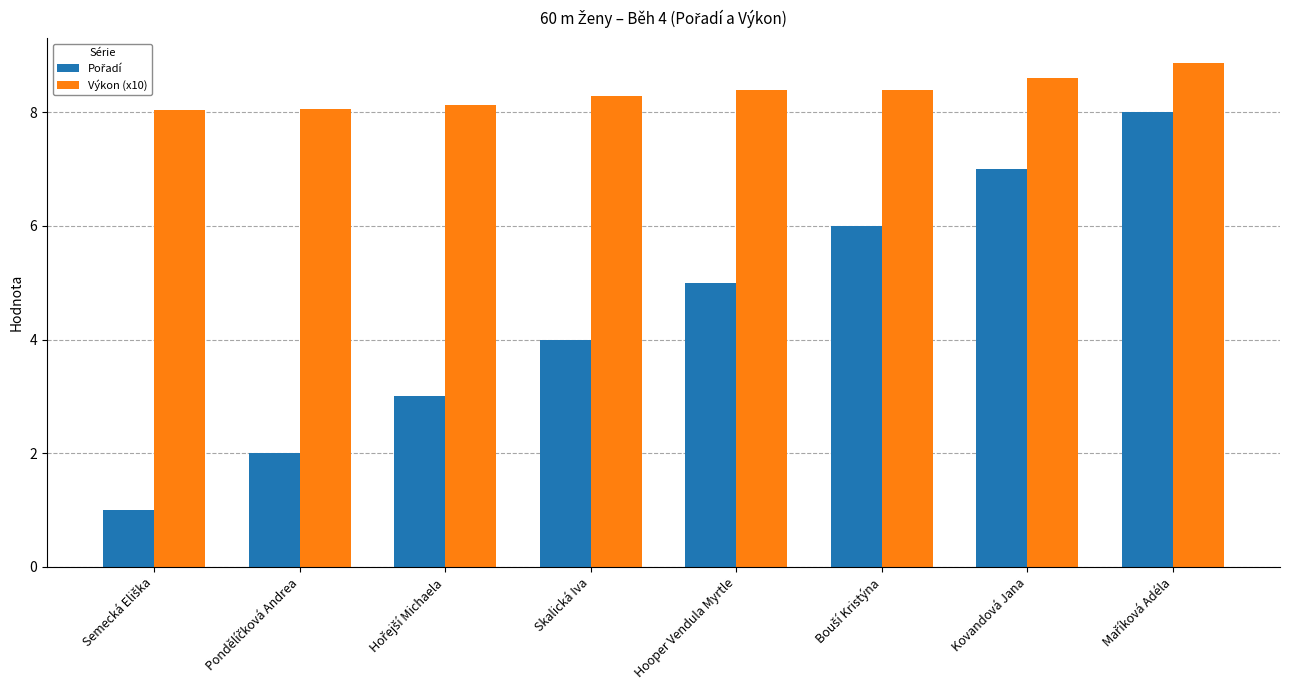

What is the difference between the second highest and minimum values in the Výkon (x10) series?

0.6